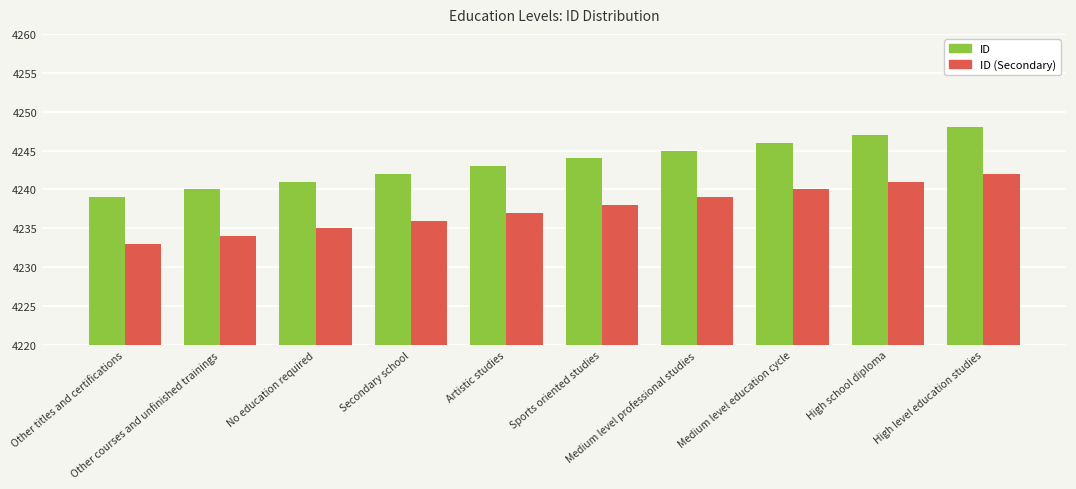

Is the value of ID at No education required greater than the value of ID (Secondary) at Medium level professional studies?

Yes